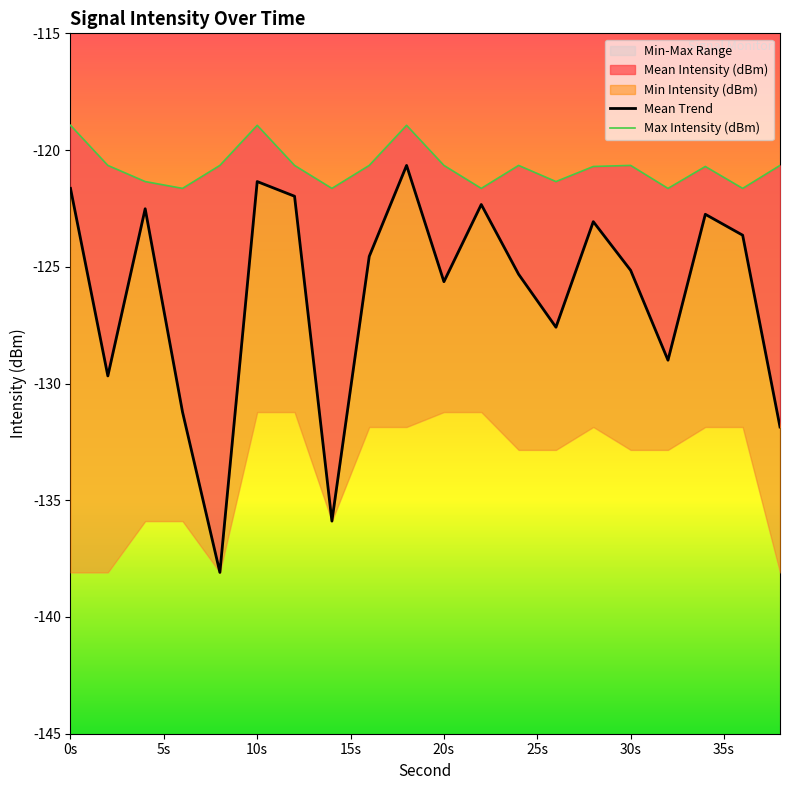

At which label does Max Intensity (dBm) reach its peak?

0s